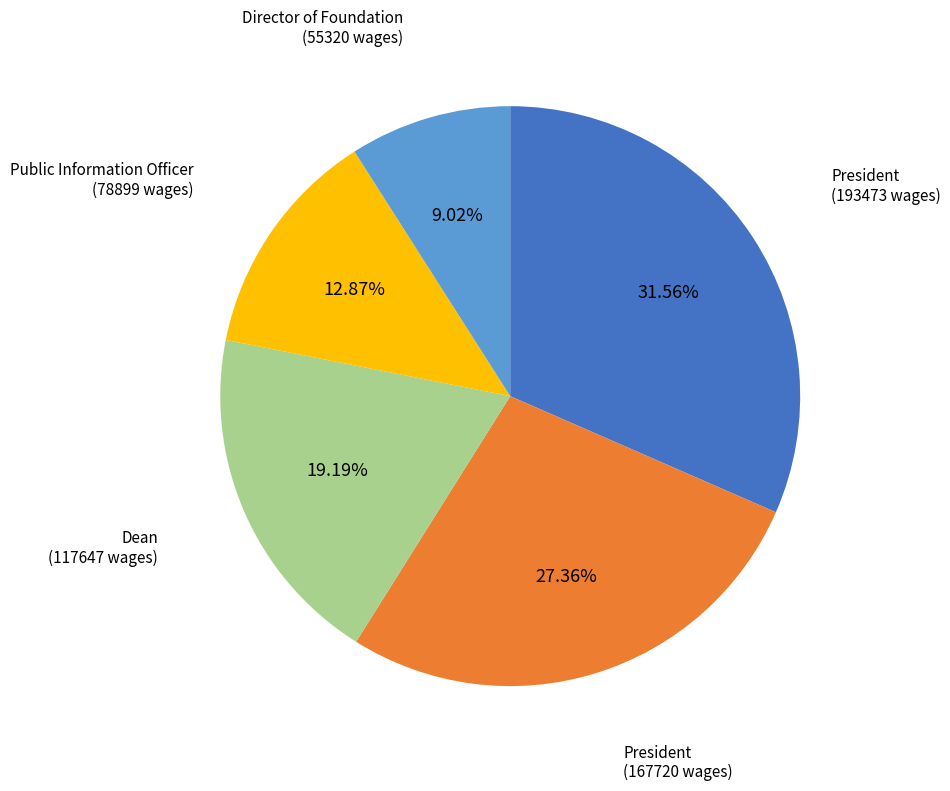

Is there a majority slice in this chart?

No